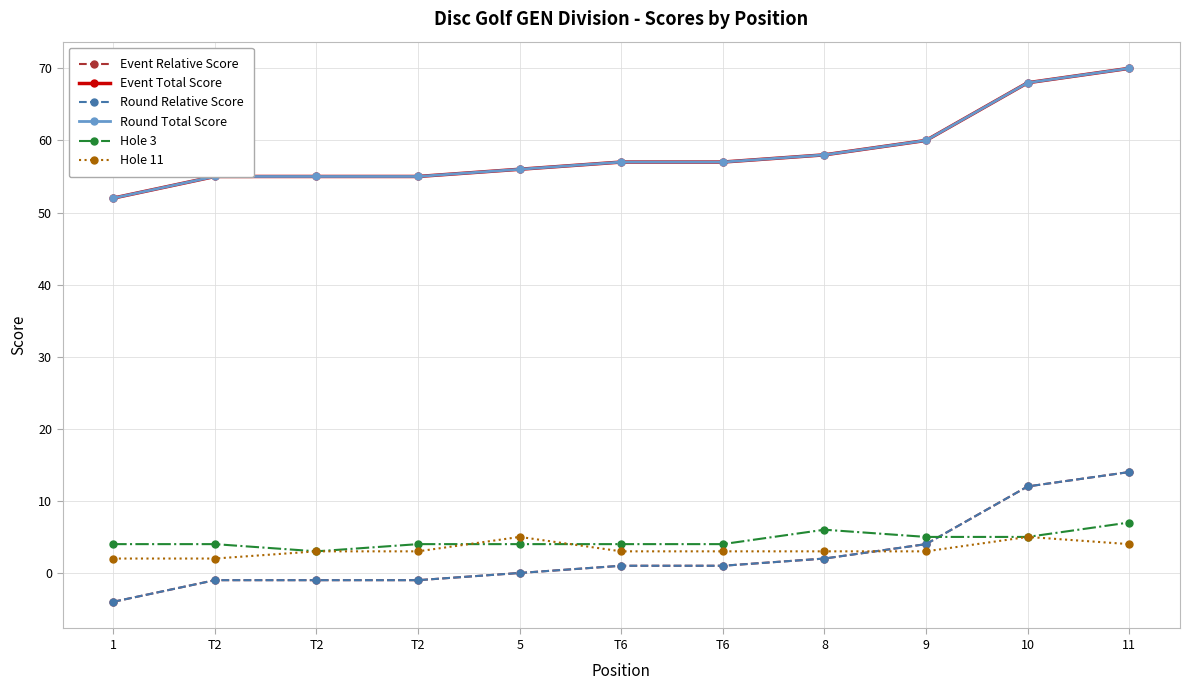

Is this an area chart (filled region under the line)?

No